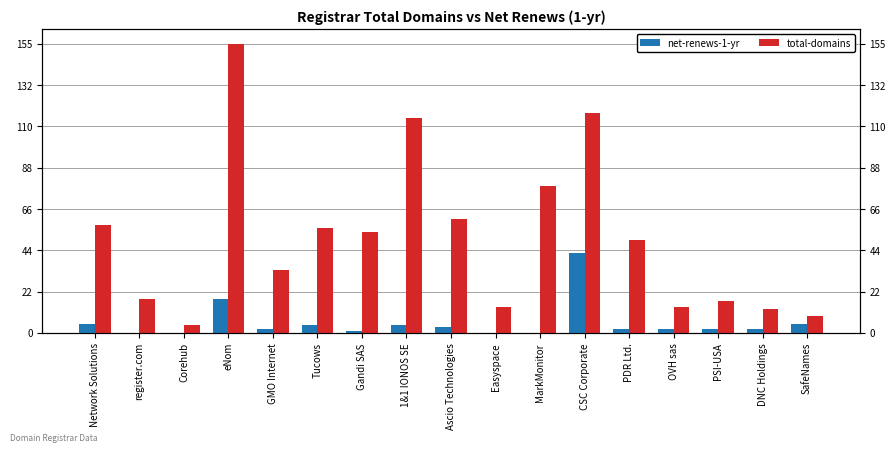

Reading left to right, transcribe all the data shown in this chart.

net-renews-1-yr: Network Solutions=5	register.com=0	Corehub=0	eNom=18	GMO Internet=2	Tucows=4	Gandi SAS=1	1&1 IONOS SE=4	Ascio Technologies=3	Easyspace=0	MarkMonitor=0	CSC Corporate=43	PDR Ltd.=2	OVH sas=2	PSI-USA=2	DNC Holdings=2	SafeNames=5
total-domains: Network Solutions=58	register.com=18	Corehub=4	eNom=155	GMO Internet=34	Tucows=56	Gandi SAS=54	1&1 IONOS SE=115	Ascio Technologies=61	Easyspace=14	MarkMonitor=79	CSC Corporate=118	PDR Ltd.=50	OVH sas=14	PSI-USA=17	DNC Holdings=13	SafeNames=9